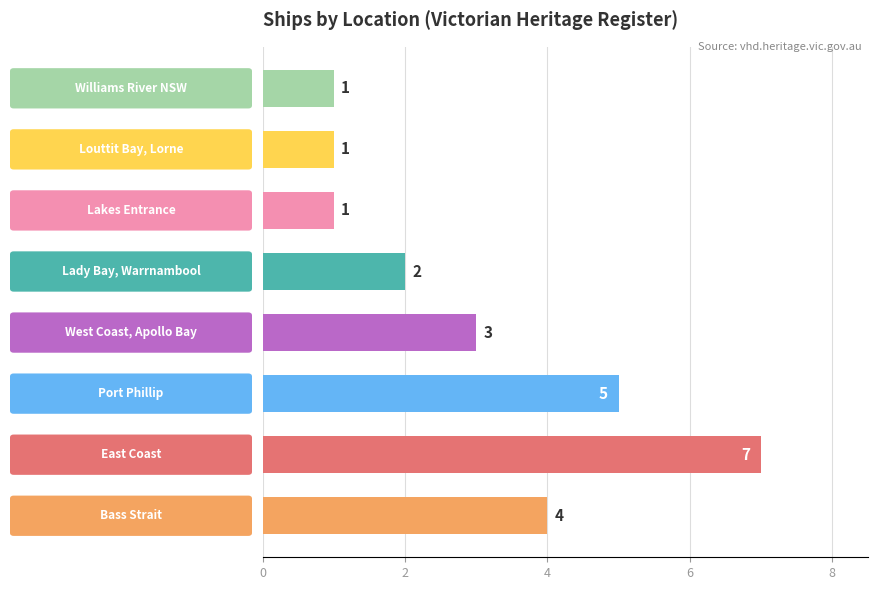

What is the sum of all values?

24